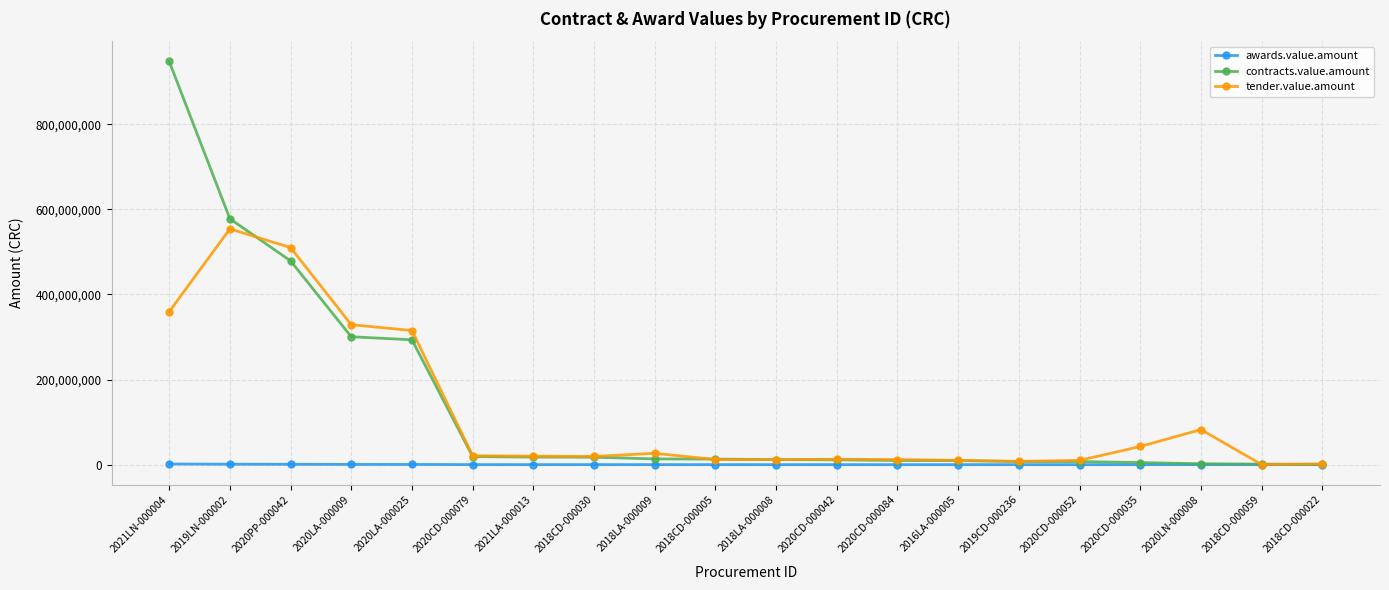

What is the label of the 15th point from the right?

2020CD-000079